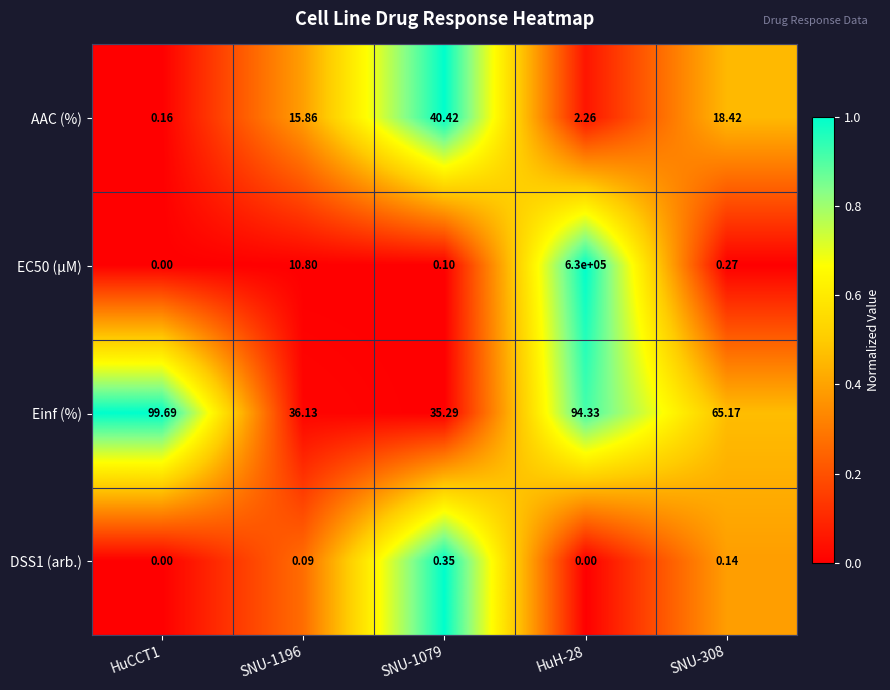

Between SNU-1079 and SNU-308, which series saw the biggest shift?

Einf (%)